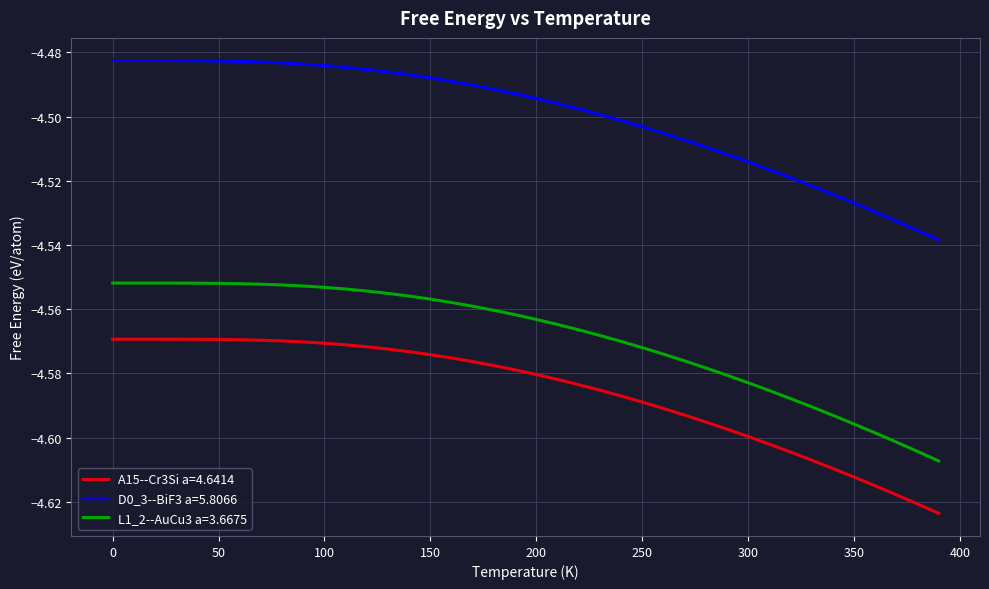

True or false: A15--Cr3Si a=4.6414 and D0_3--BiF3 a=5.8066 intersect in this chart.

False